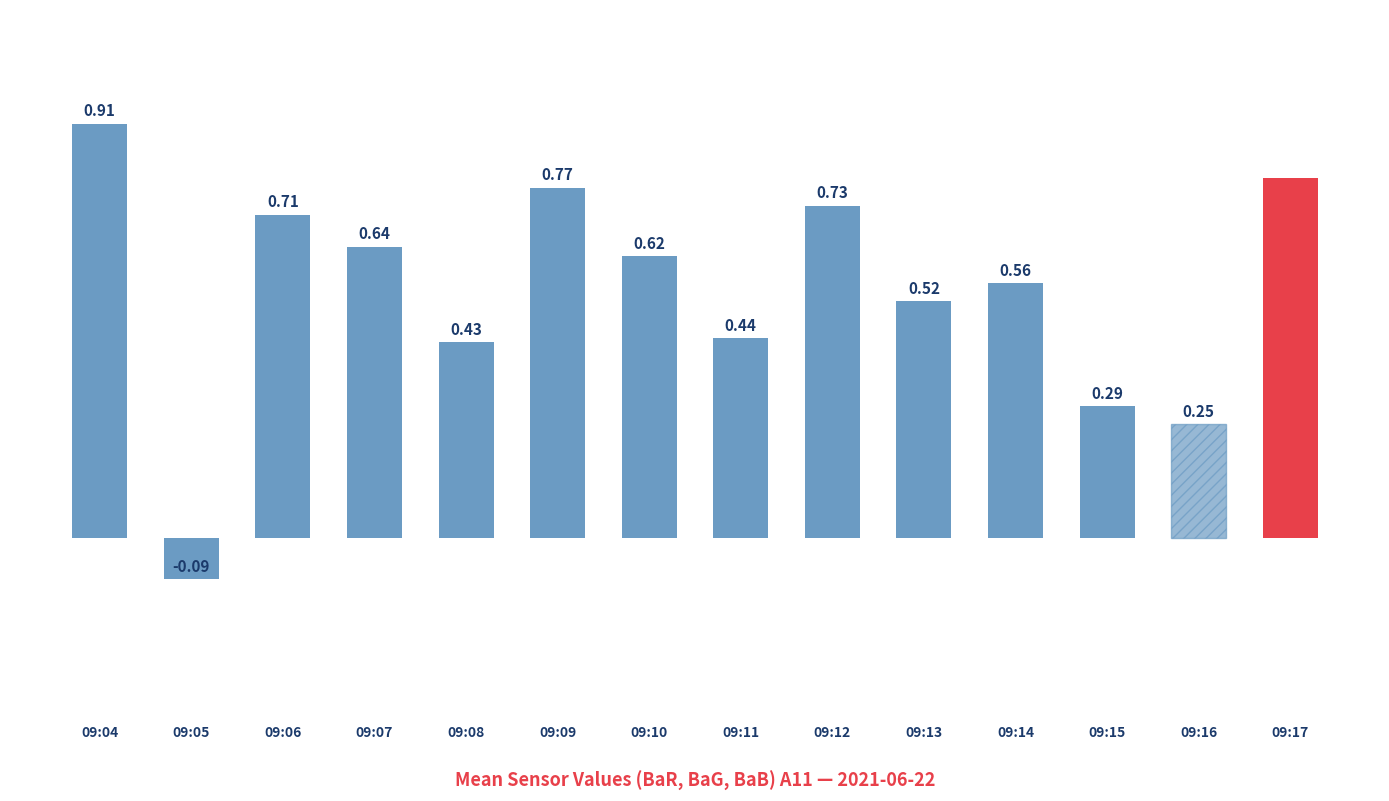

List the labels in order of value, largest first.

09:04, 09:17, 09:09, 09:12, 09:06, 09:07, 09:10, 09:14, 09:13, 09:11, 09:08, 09:15, 09:16, 09:05